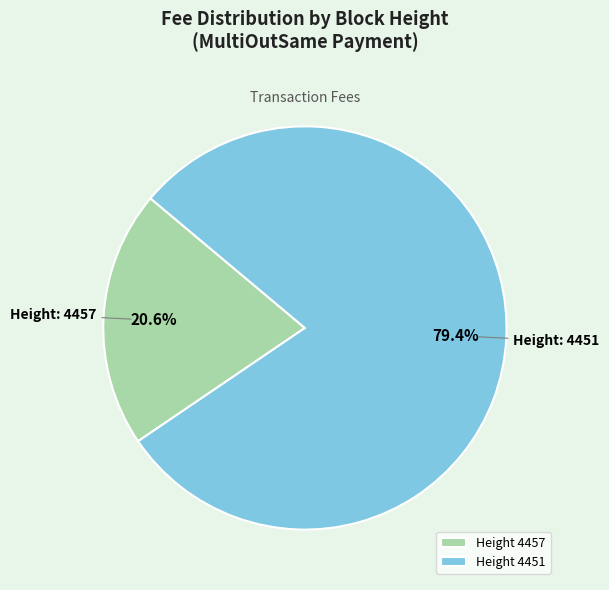

Between Height 4451 and Height 4457, which is larger?

Height 4451